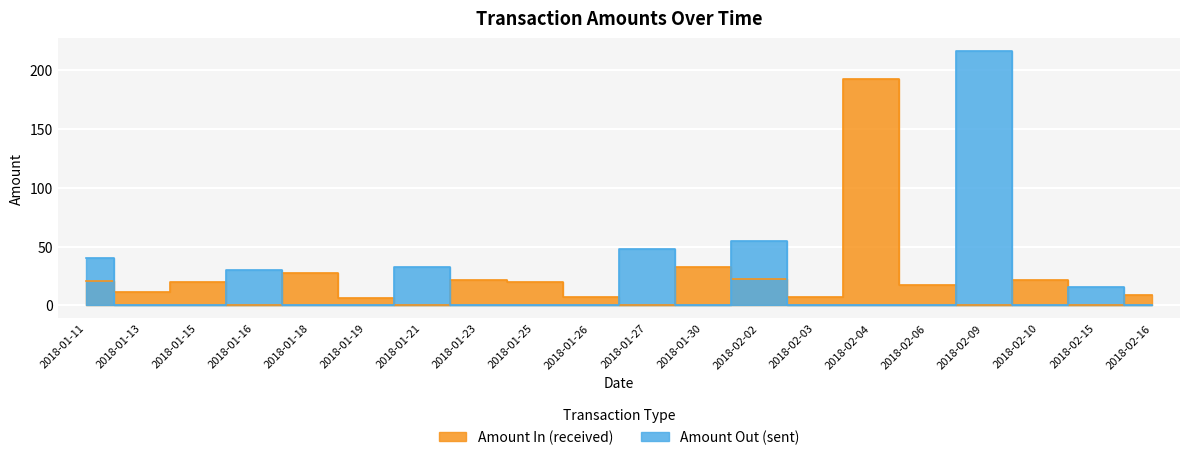

What is the average value of the Amount In (received) series?

21.9